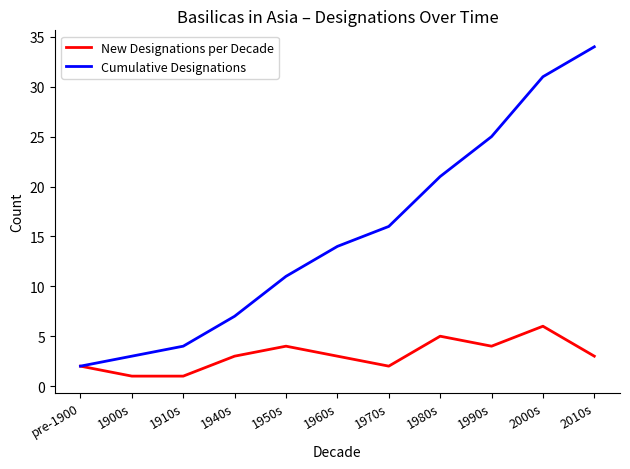

What value does the Cumulative Designations series have at 1980s, to the nearest 10?

20